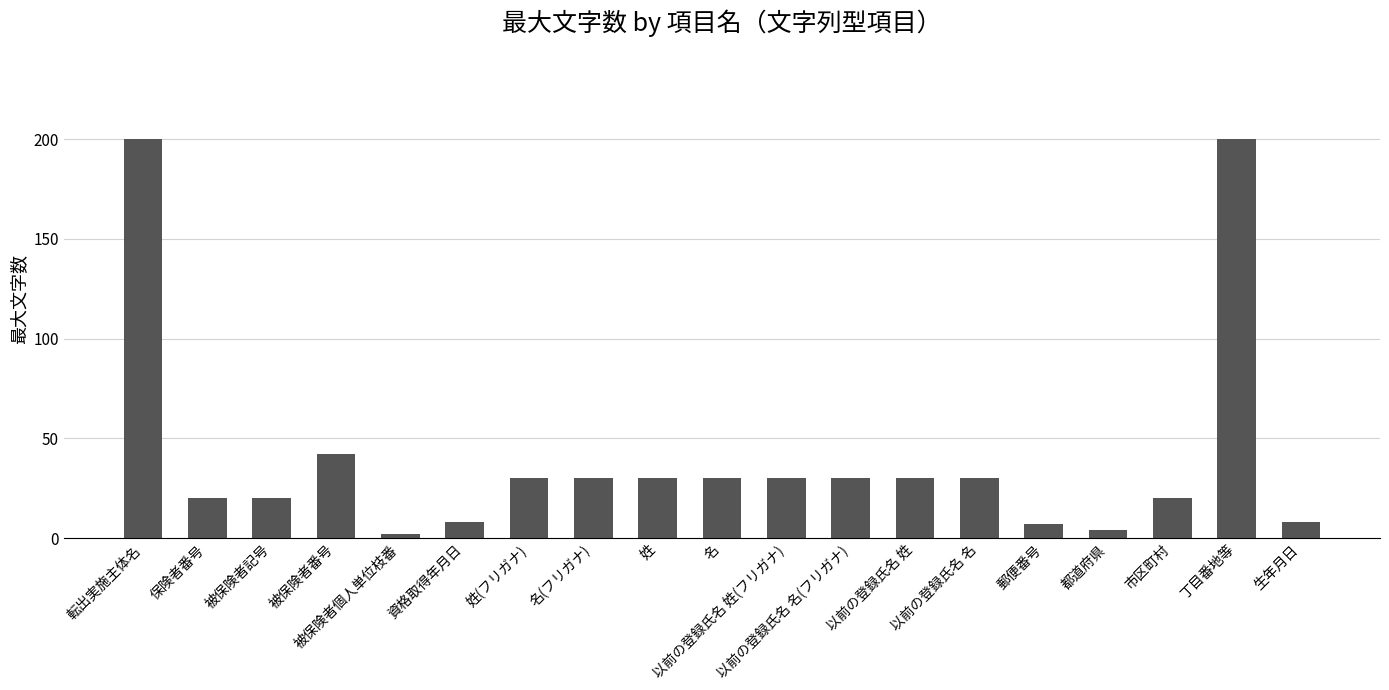

The chart shows a value of 8 at 生年月日. True or false?

True